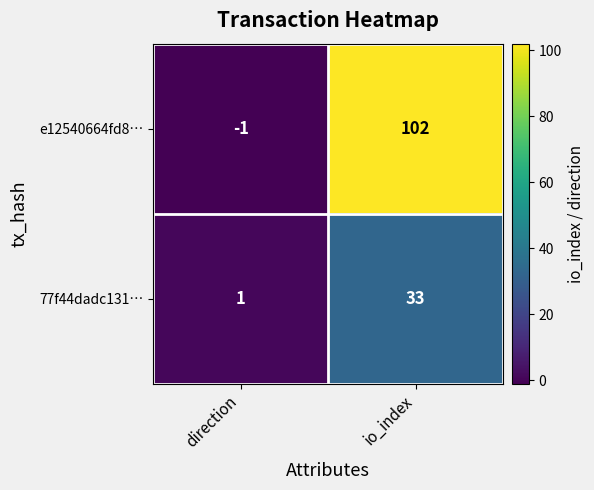

What is the maximum value shown in the chart?

102